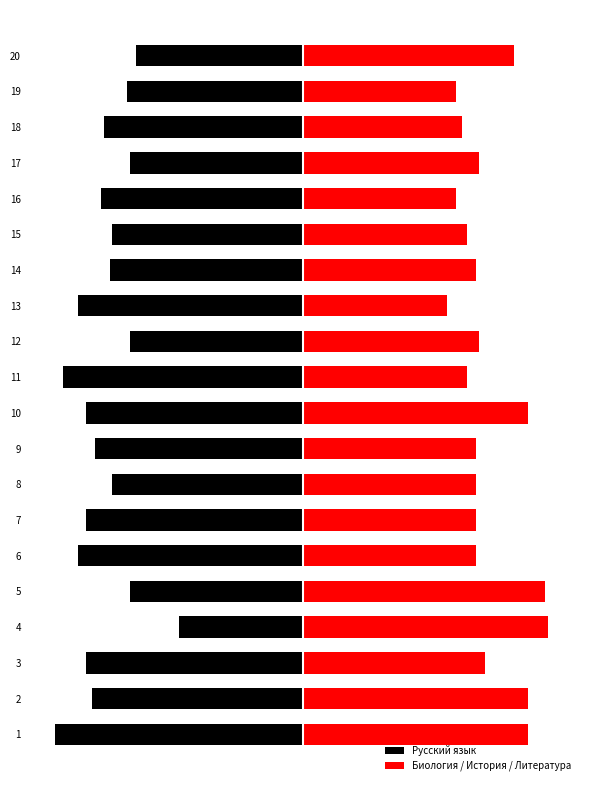

What is the sum of the Биология / История / Литература values at 2 and 20?

151